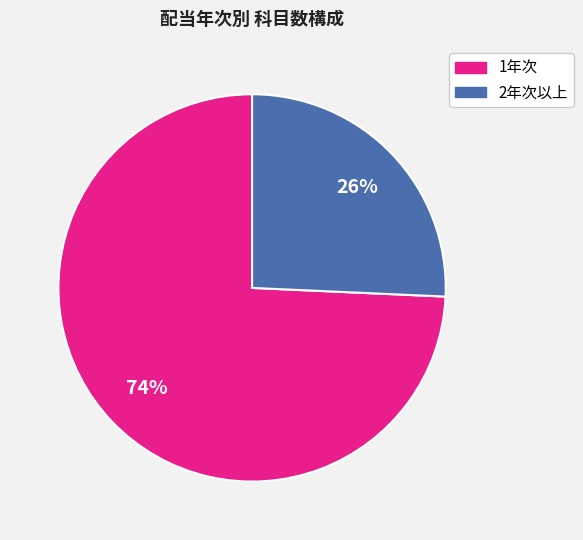

How many slices are in this pie chart?

2